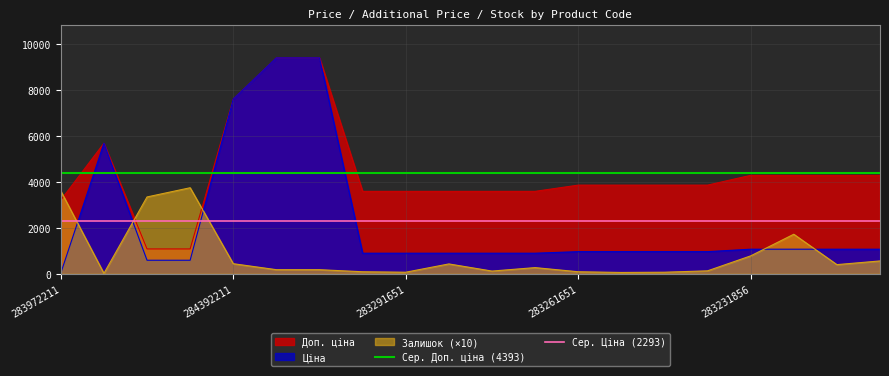

What is the maximum value for Ціна?

9384.0